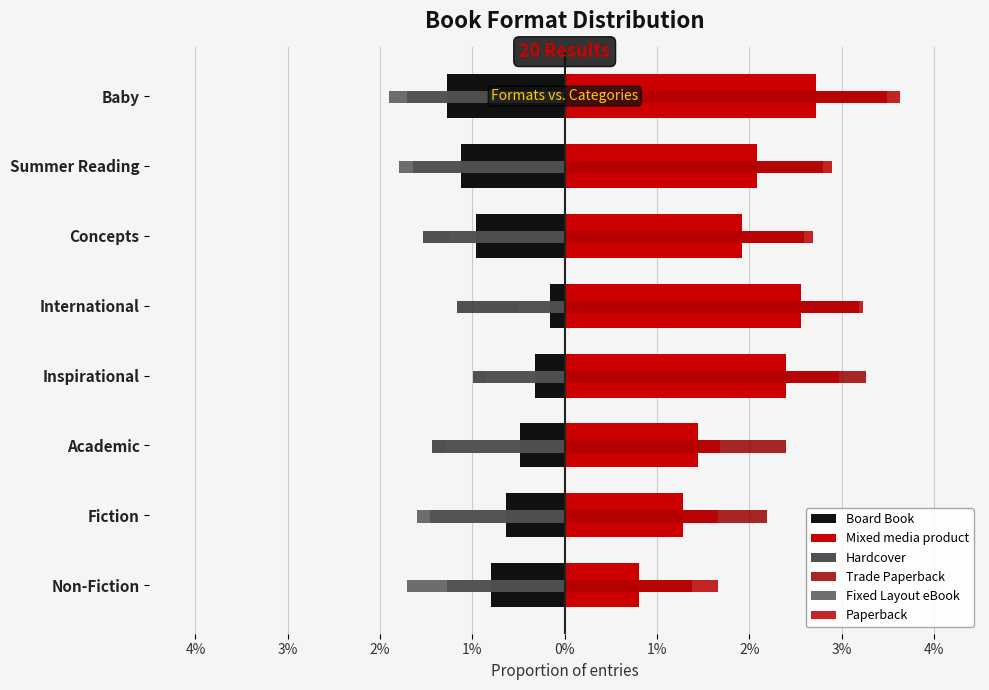

What is the smallest value displayed?

-1.9